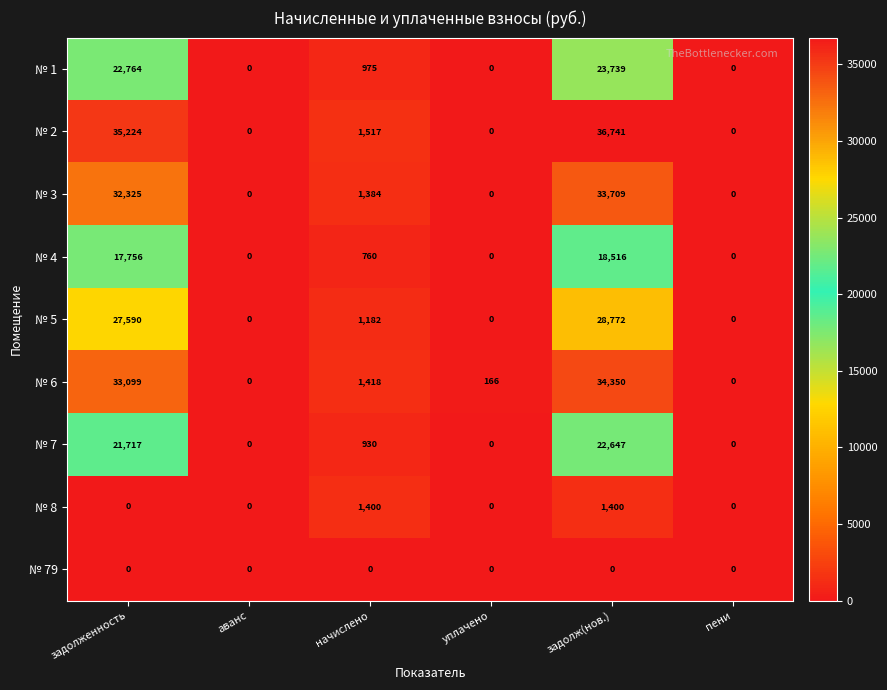

How many distinct data groups are displayed?

9